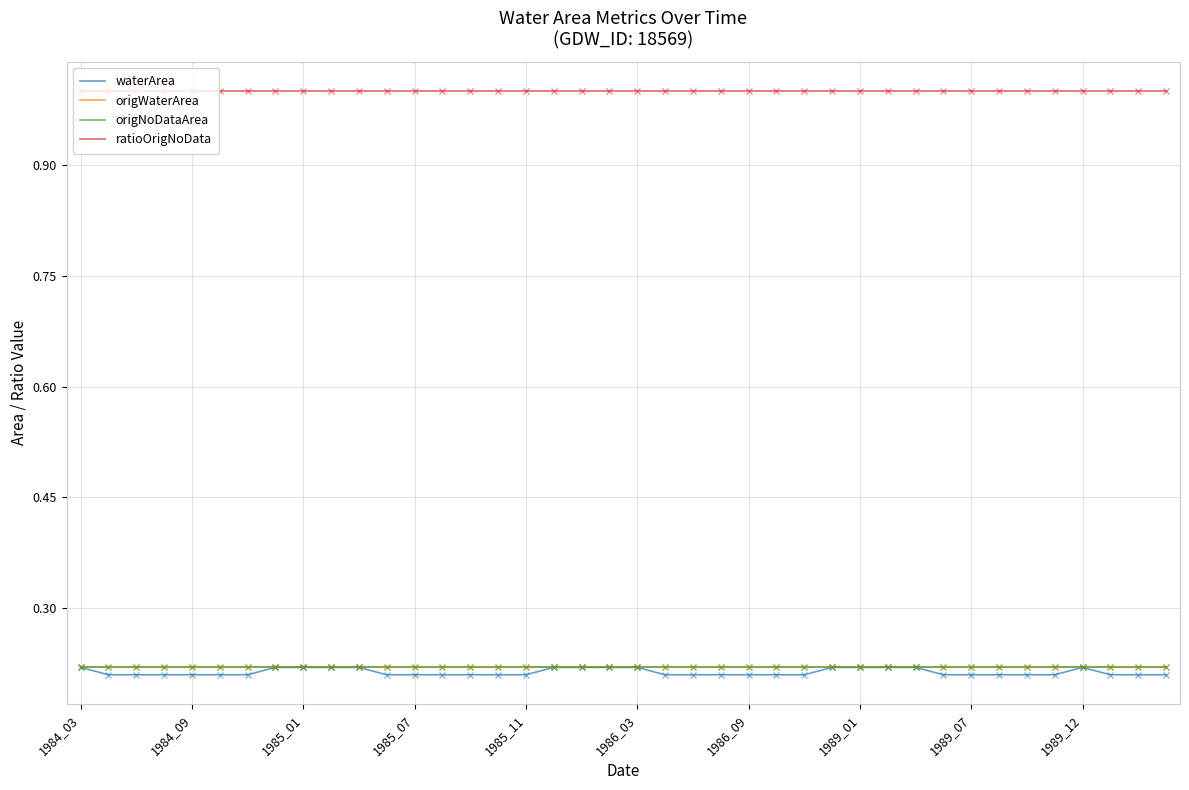

Does the chart display data point markers on the line(s)?

No